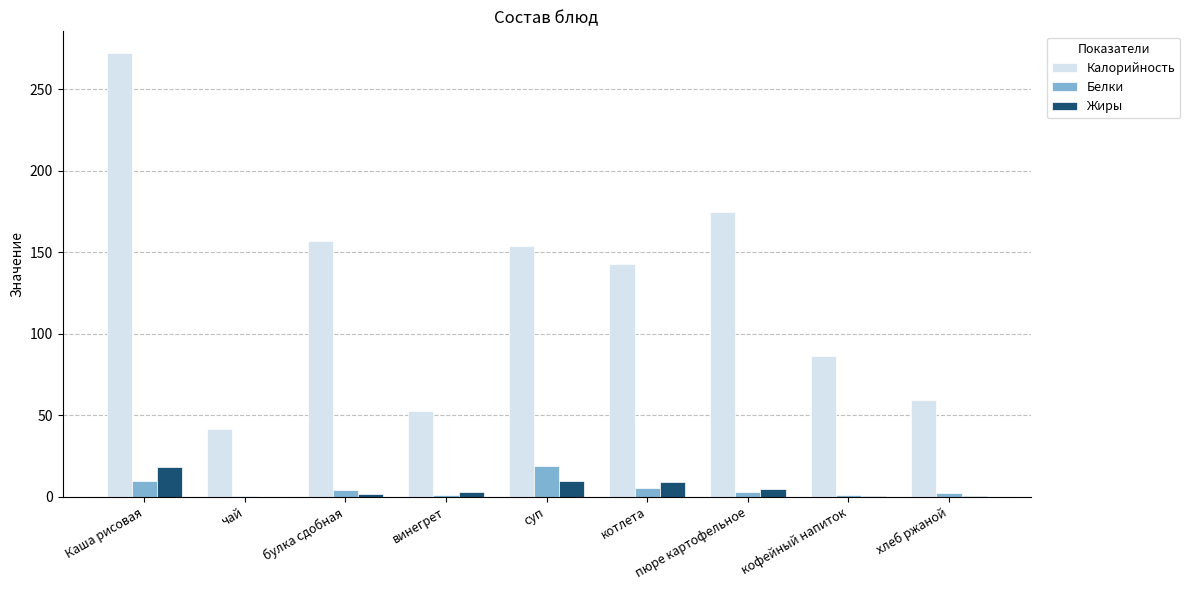

Which series has the largest total across all categories?

Калорийность